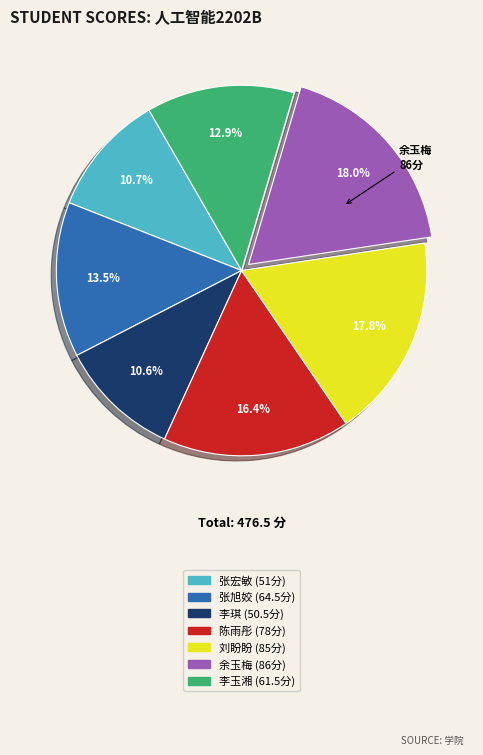

Combined, what portion of the pie is 李玉湘 and 张旭姣?

26.4%